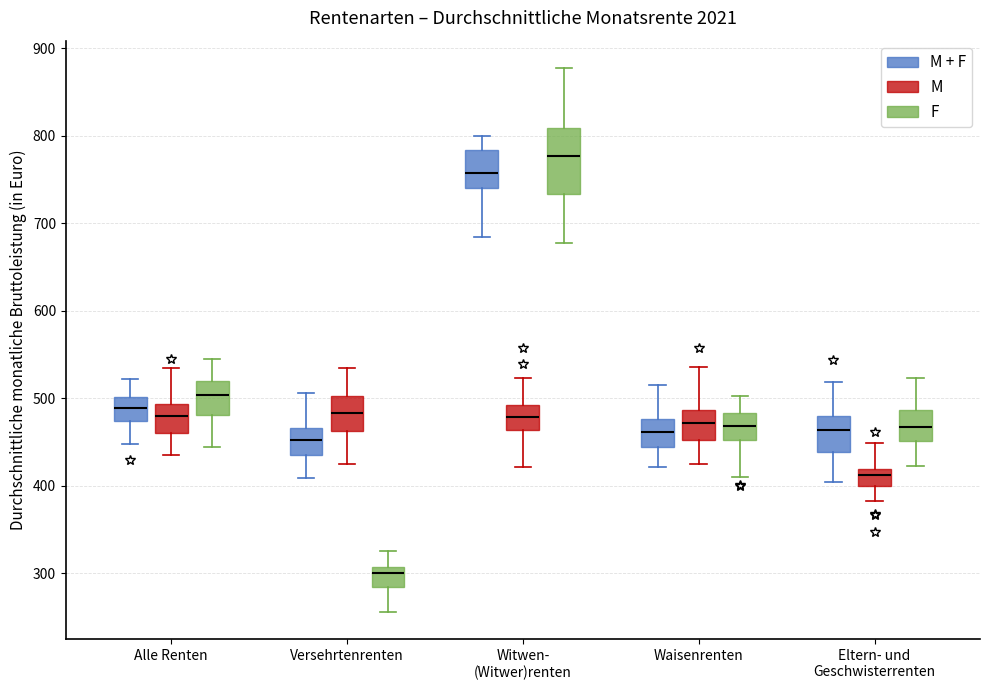

Reading left to right, read every box against the y-axis: the position of its median line, the range the box covers, and the ends of its whiskers. The values are not printed on the chart, so give them approximately, as read against the axis.

Alle Renten (M + F): median 490, box 470 to 500, whiskers 450 to 520
Alle Renten (M): median 480, box 460 to 490, whiskers 430 to 530
Alle Renten (F): median 500, box 480 to 520, whiskers 440 to 540
Versehrtenrenten (M + F): median 450, box 430 to 470, whiskers 410 to 510
Versehrtenrenten (M): median 480, box 460 to 500, whiskers 420 to 530
Versehrtenrenten (F): median 300, box 280 to 310, whiskers 260 to 320
Witwen- (Witwer)renten (M + F): median 760, box 740 to 780, whiskers 680 to 800
Witwen- (Witwer)renten (M): median 480, box 460 to 490, whiskers 420 to 520
Witwen- (Witwer)renten (F): median 780, box 730 to 810, whiskers 680 to 880
Waisenrenten (M + F): median 460, box 440 to 480, whiskers 420 to 520
Waisenrenten (M): median 470, box 450 to 490, whiskers 420 to 540
Waisenrenten (F): median 470, box 450 to 480, whiskers 410 to 500
Eltern- und Geschwisterrenten (M + F): median 460, box 440 to 480, whiskers 400 to 520
Eltern- und Geschwisterrenten (M): median 410, box 400 to 420, whiskers 380 to 450
Eltern- und Geschwisterrenten (F): median 470, box 450 to 490, whiskers 420 to 520